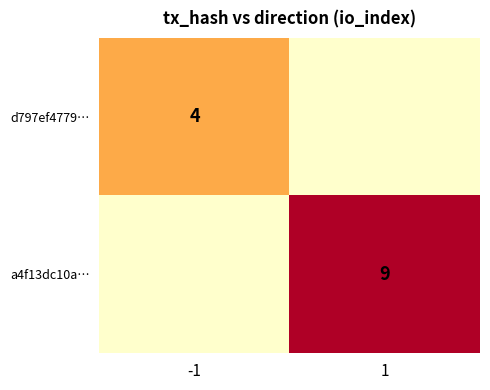

Is the value of d797ef4779… at -1 greater than the value of a4f13dc10a… at 1?

No